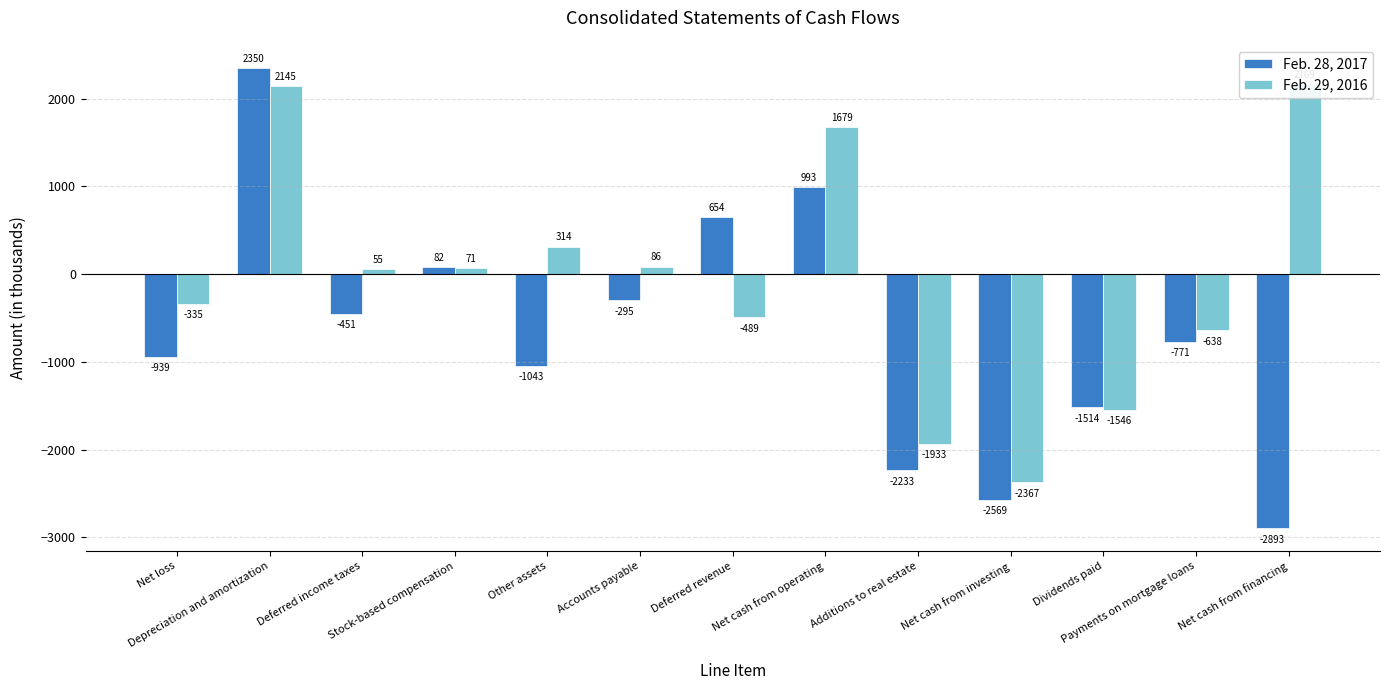

Which series has the largest total across all categories?

Feb. 29, 2016